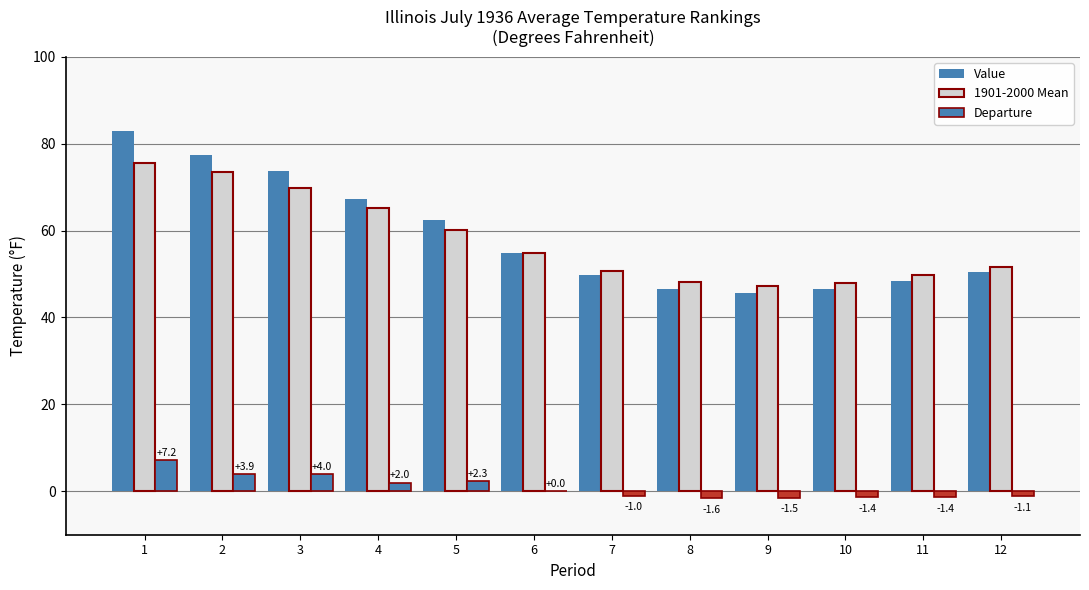

Which category has the highest value across all series?

1